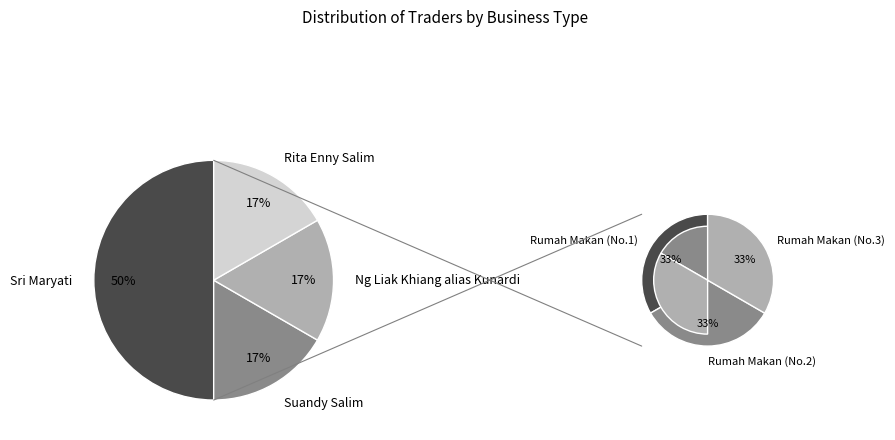

What is the largest slice in the pie chart?

Sri Maryati